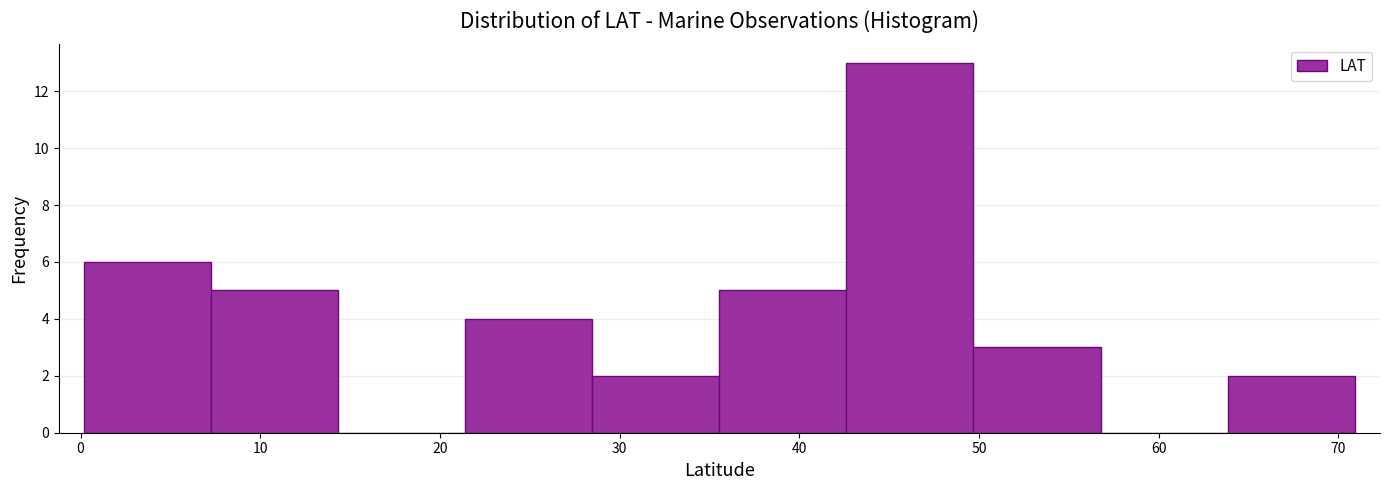

Reading left to right, list every bar in this chart as the range it spans on the x-axis followed by its height. Neither the bar edges nor the heights are printed on the chart, so give them approximately, as read against the axes.

0 to 7: 6
7 to 14: 5
14 to 21: 0
21 to 28: 4
28 to 36: 2
36 to 43: 5
43 to 50: 13
50 to 57: 3
57 to 64: 0
64 to 71: 2